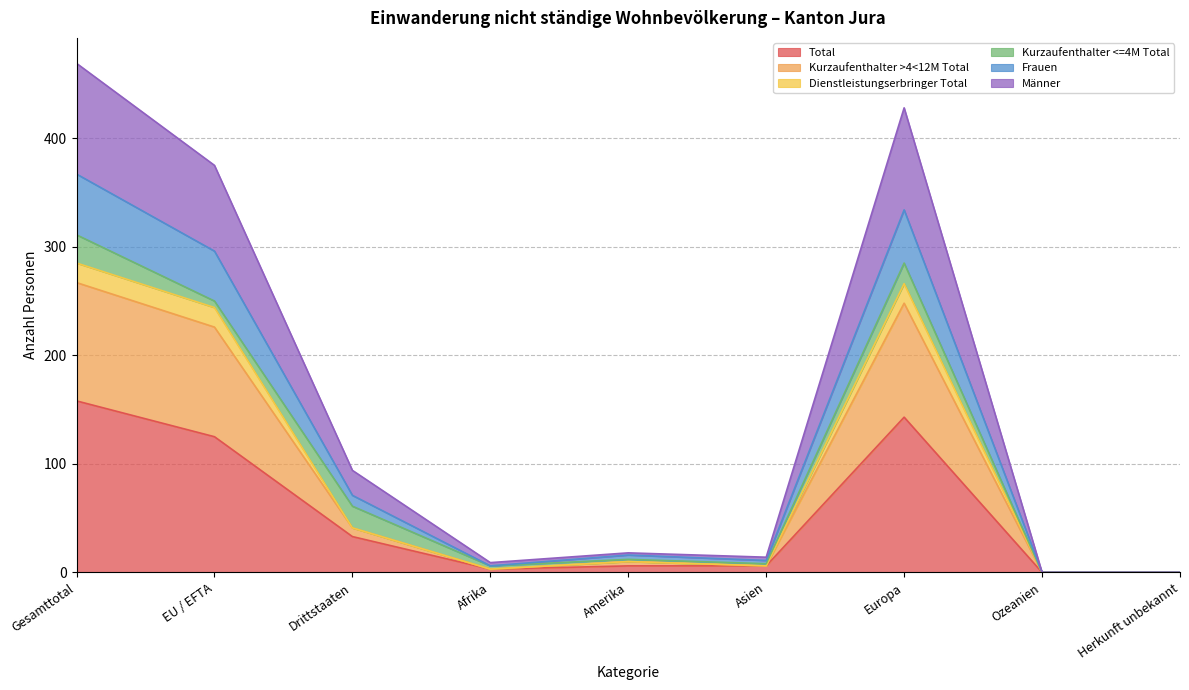

Which has a higher value, Asien or Europa?

Europa